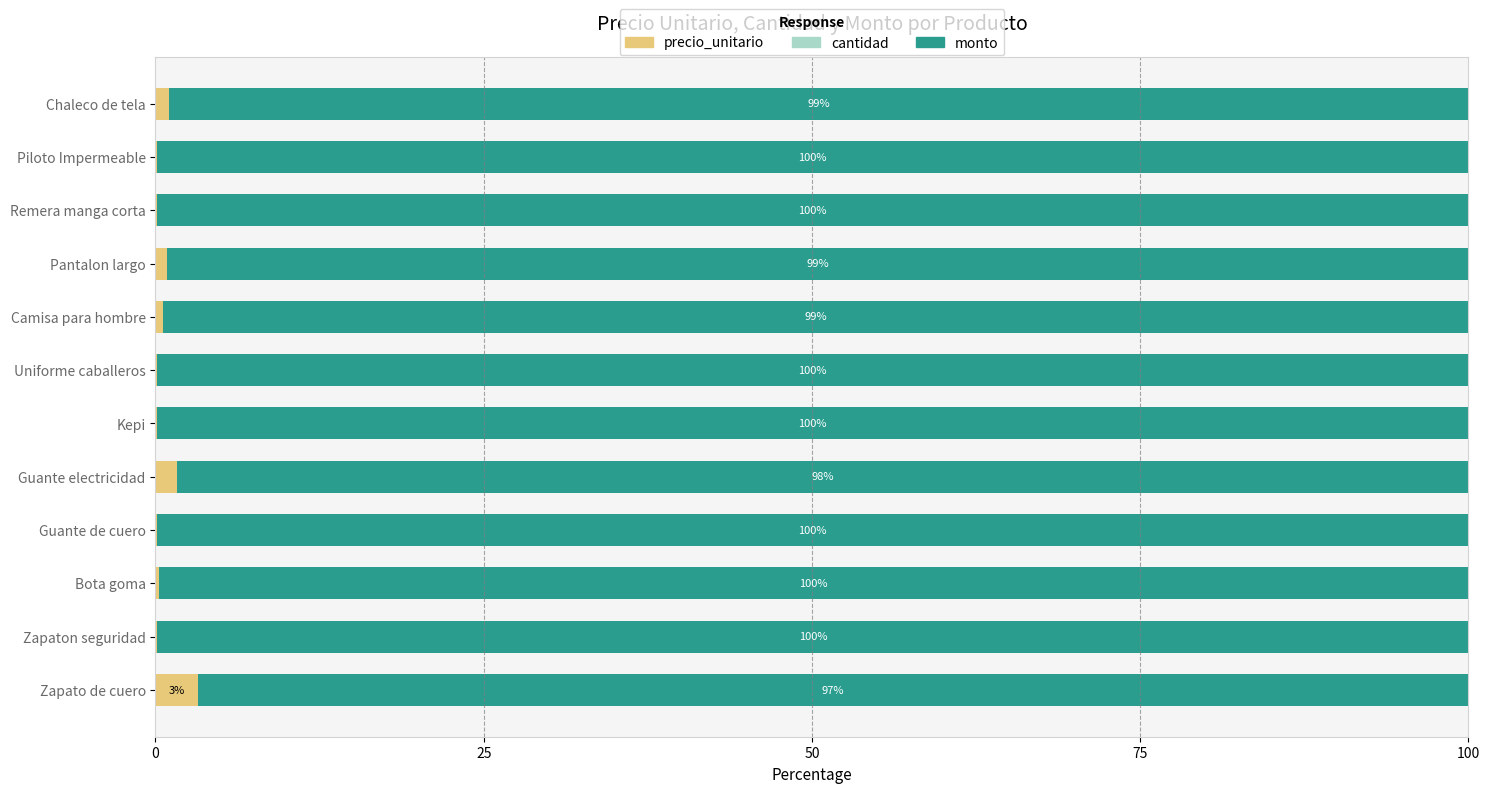

How many data points does each series have?

12